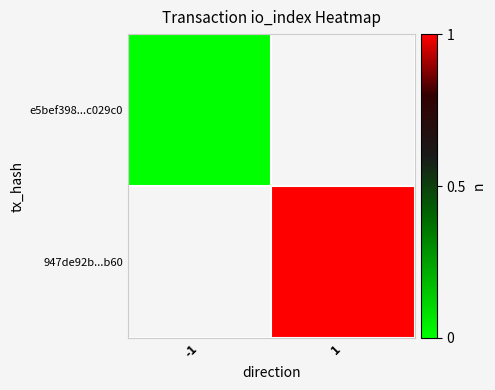

Which series has the largest range (max minus min)?

e5bef398...c029c0